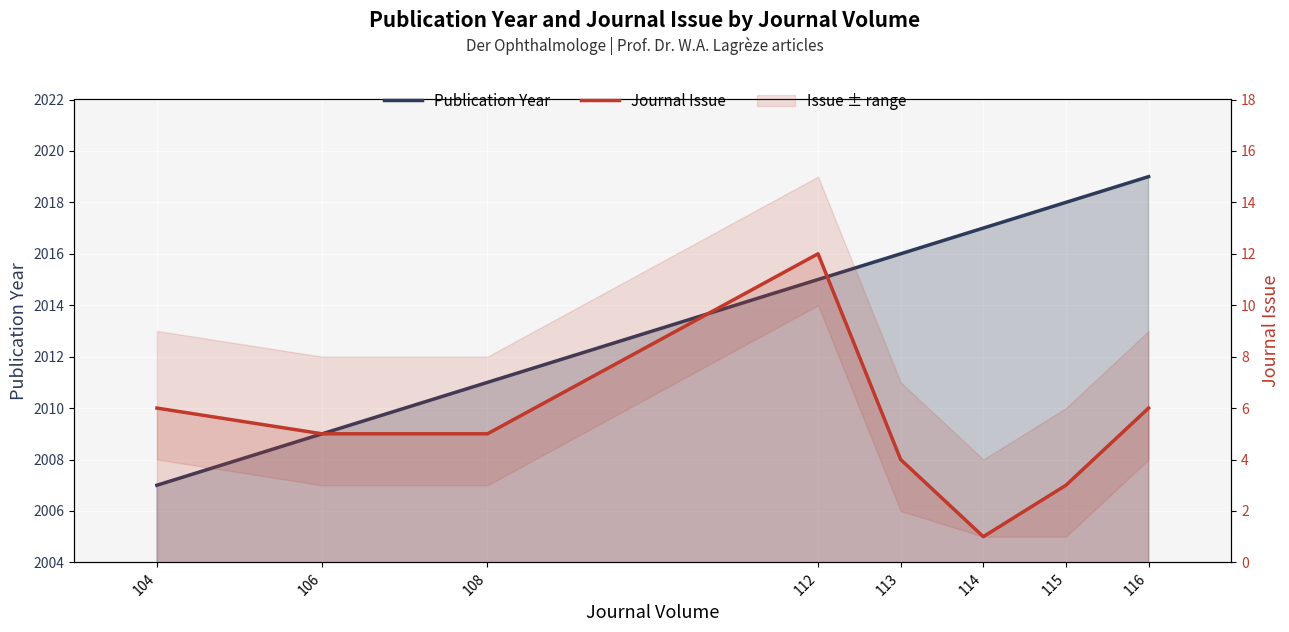

True or false: Journal Issue and Publication Year intersect in this chart.

False